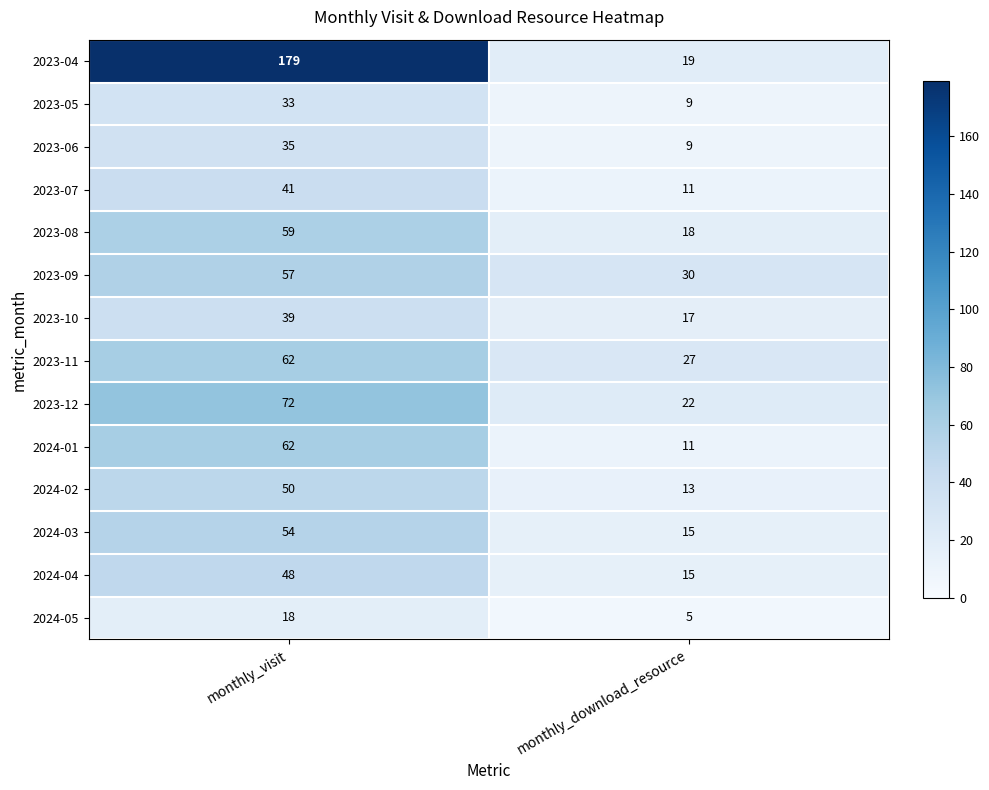

Reading left to right, extract all data points from this chart.

2023-04: 179	19
2023-05: 33	9
2023-06: 35	9
2023-07: 41	11
2023-08: 59	18
2023-09: 57	30
2023-10: 39	17
2023-11: 62	27
2023-12: 72	22
2024-01: 62	11
2024-02: 50	13
2024-03: 54	15
2024-04: 48	15
2024-05: 18	5